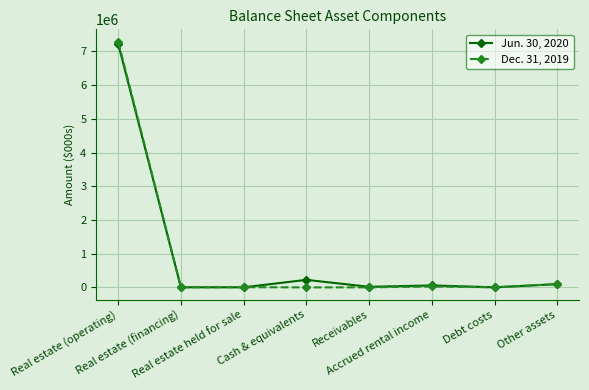

Which series has the largest range (max minus min)?

Dec. 31, 2019